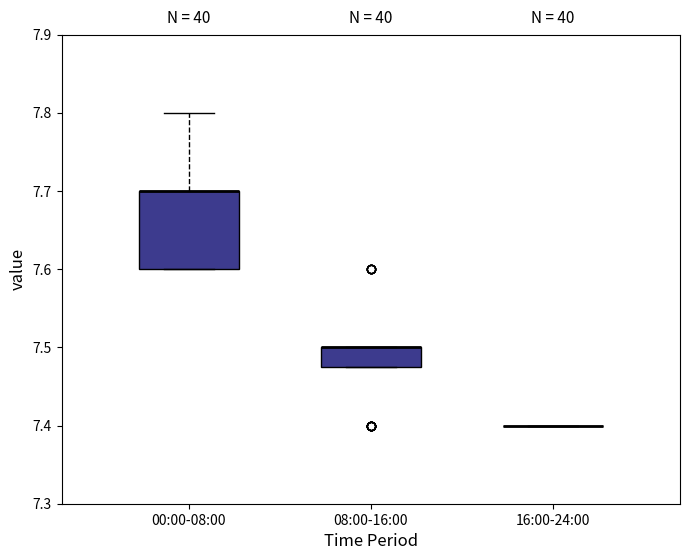

Comparing the boxes themselves (not the whiskers), which one is the tallest?

00:00-08:00